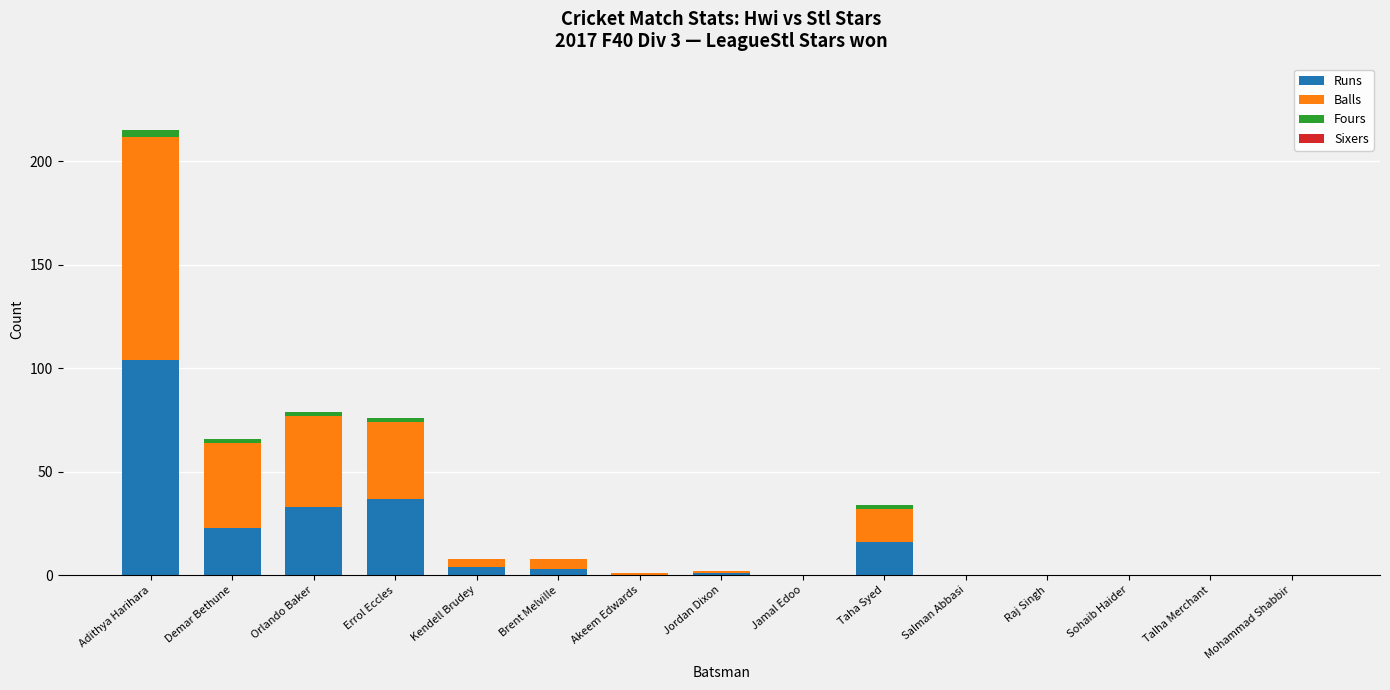

The Runs series shows 37 at Demar Bethune. True or false?

False